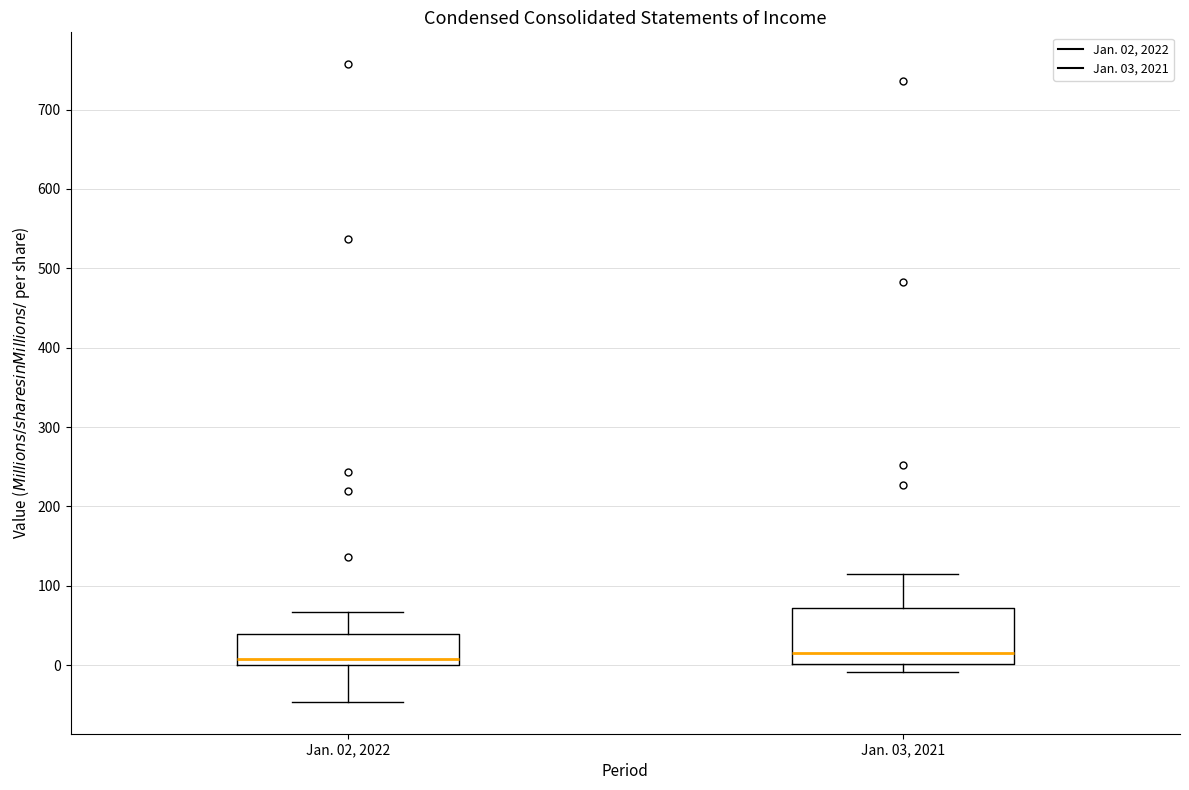

Comparing the boxes themselves (not the whiskers), which one is the tallest?

Jan. 03, 2021